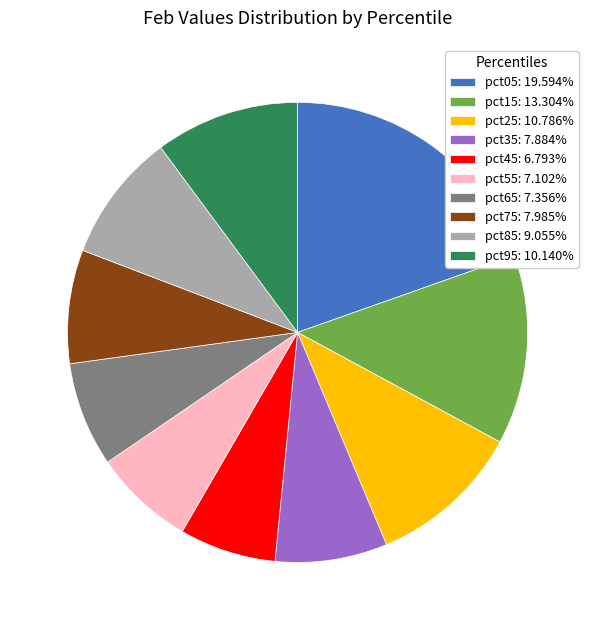

Is pct05: 19.594% the majority of the pie?

No